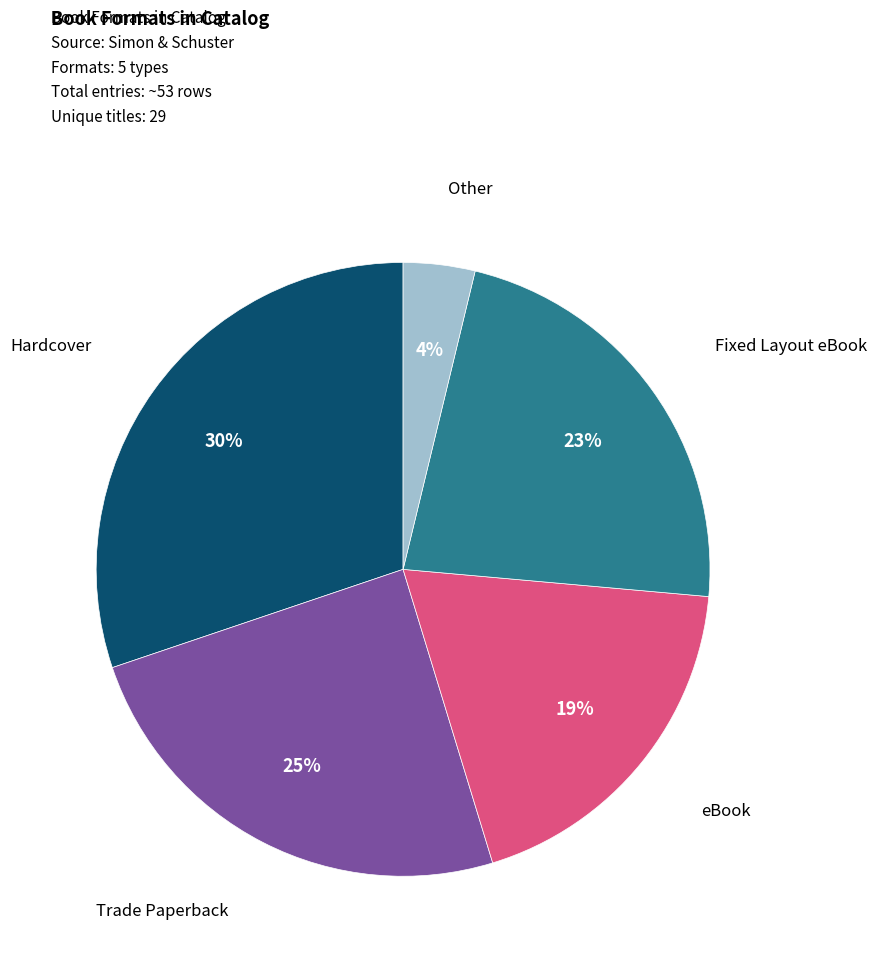

Is there any slice that represents more than half of the pie?

No